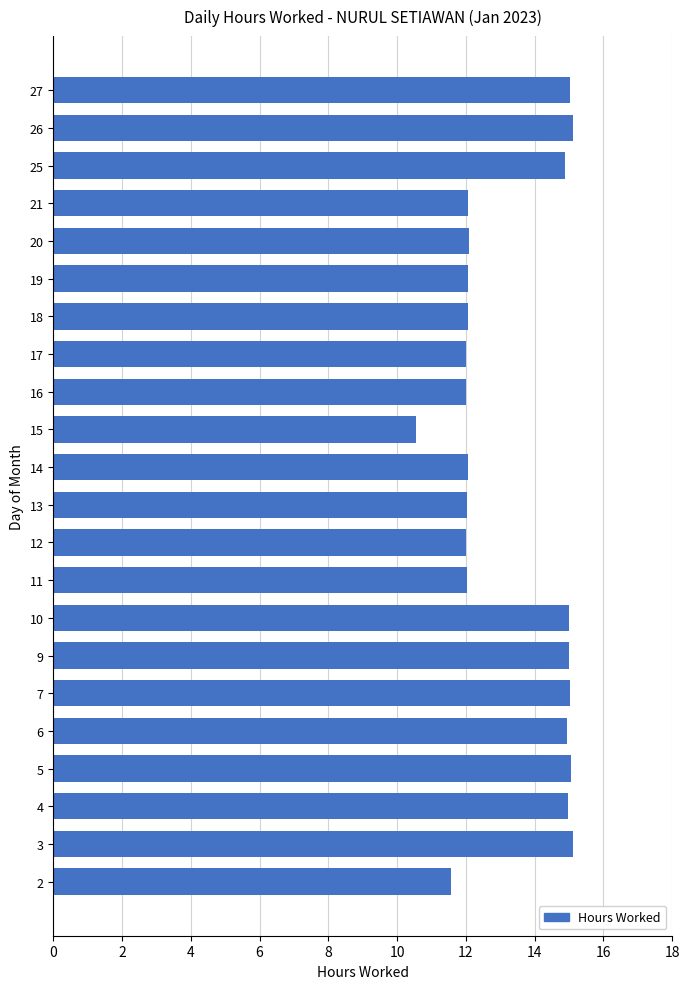

What is the ratio of the value at 18 to the value at 21?

1.0